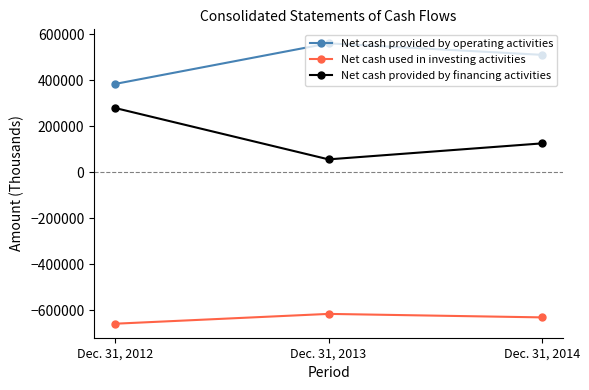

Is this an area chart (filled region under the line)?

No